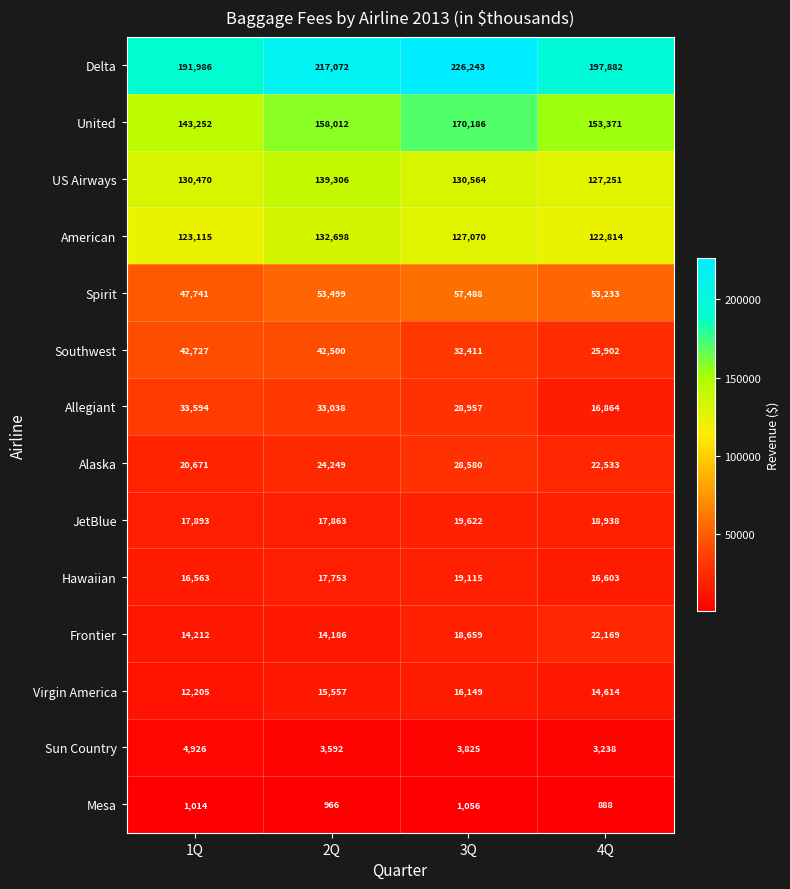

What is the difference between the maximum and minimum values in the Hawaiian series?

2552